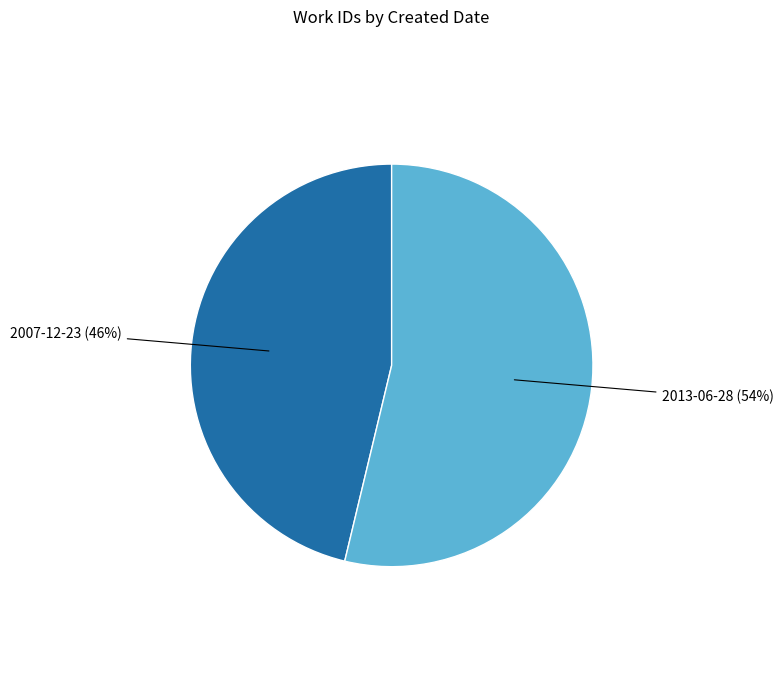

Is there a majority slice in this chart?

Yes